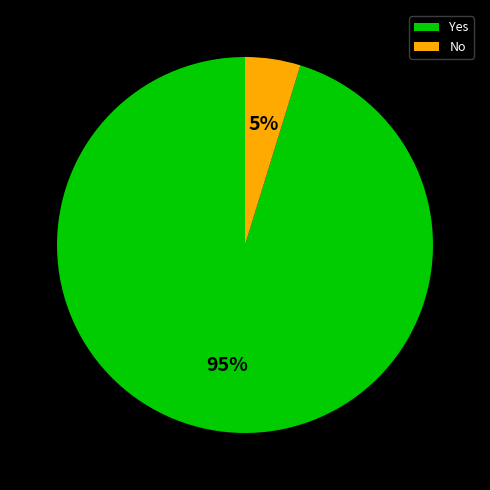

Rank the categories by value from lowest to highest.

No, Yes